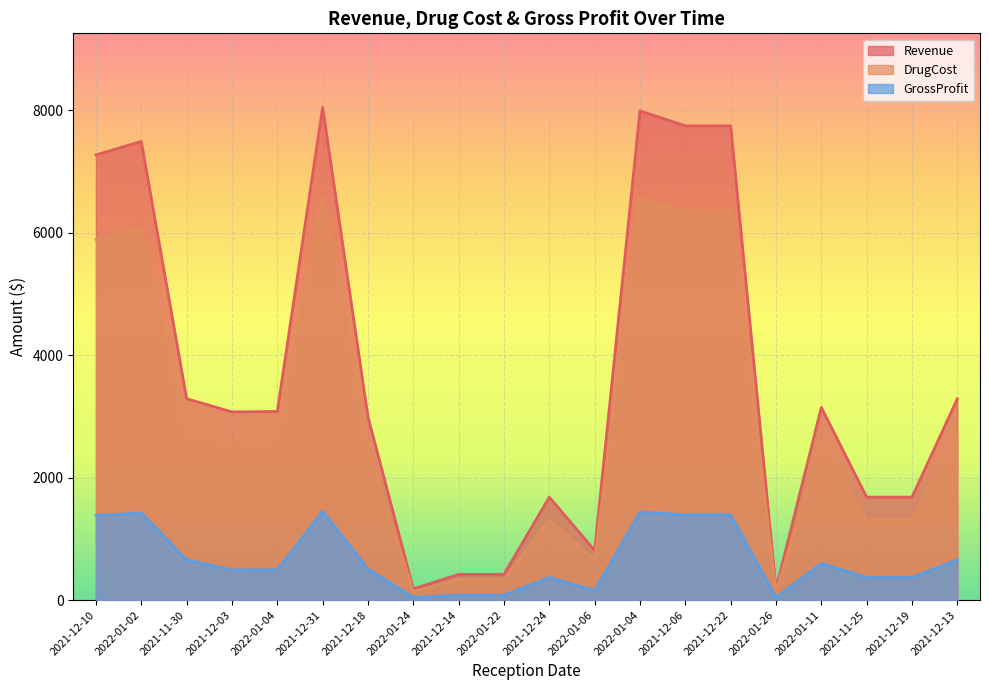

The value of DrugCost at 2021-12-19 is 1976.6. True or false?

False